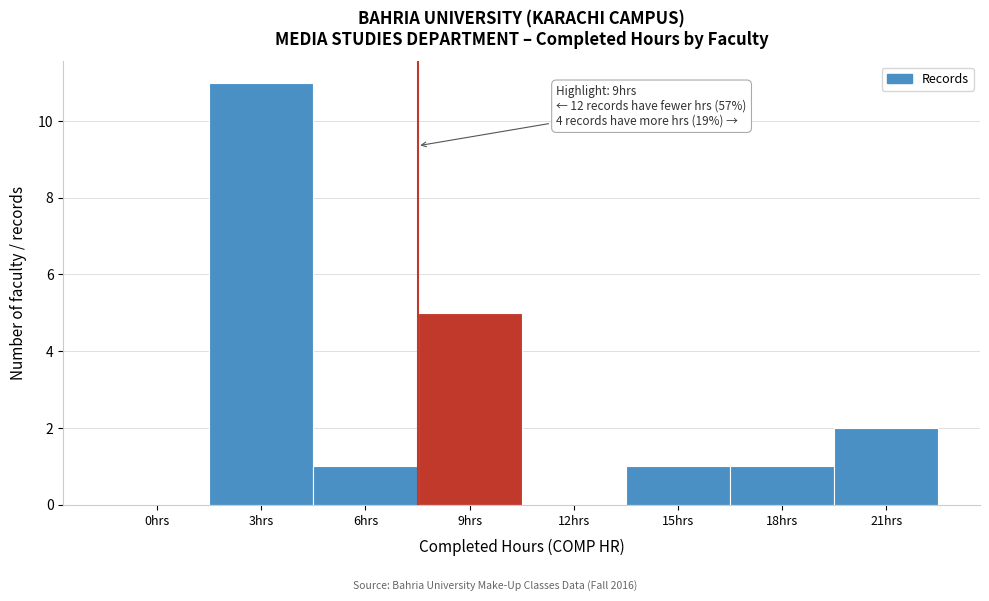

Reading left to right, list all the values displayed in this chart.

0hrs=0	3hrs=11	6hrs=1	9hrs=5	12hrs=0	15hrs=1	18hrs=1	21hrs=2